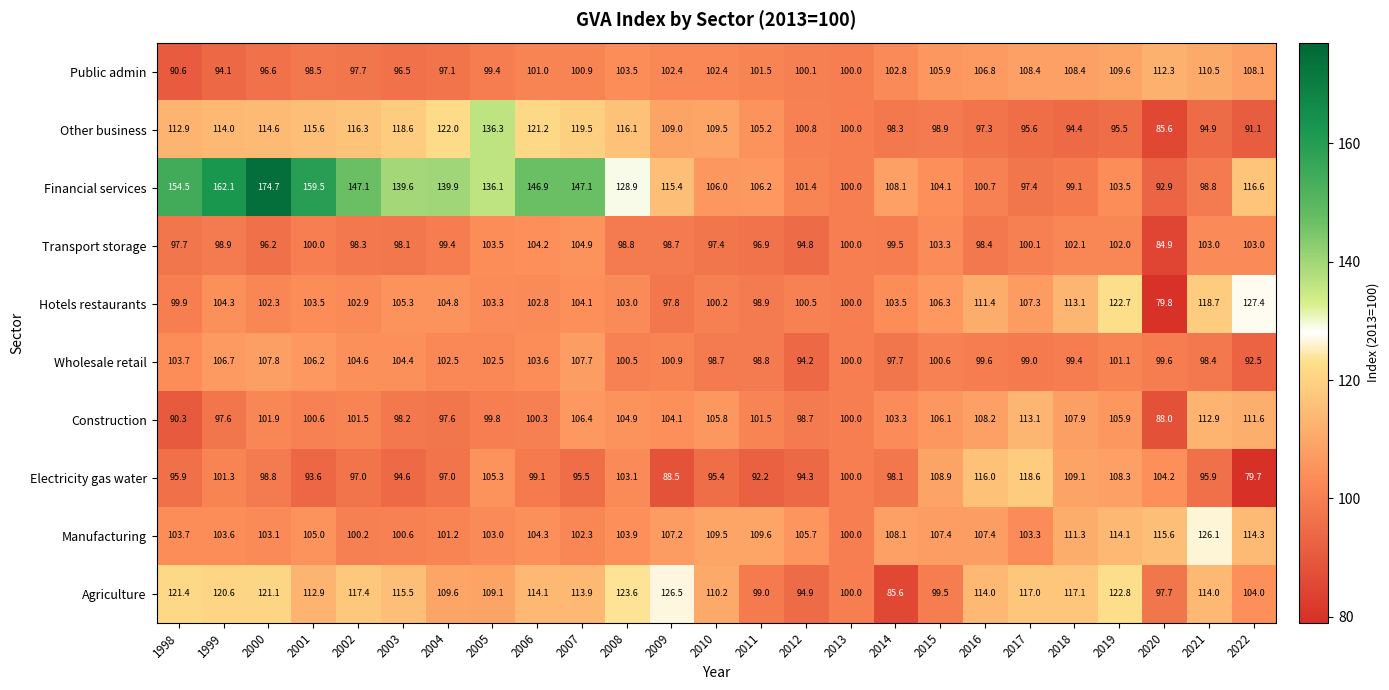

What is the difference between the second highest and second lowest values in the Electricity gas water series?

27.5